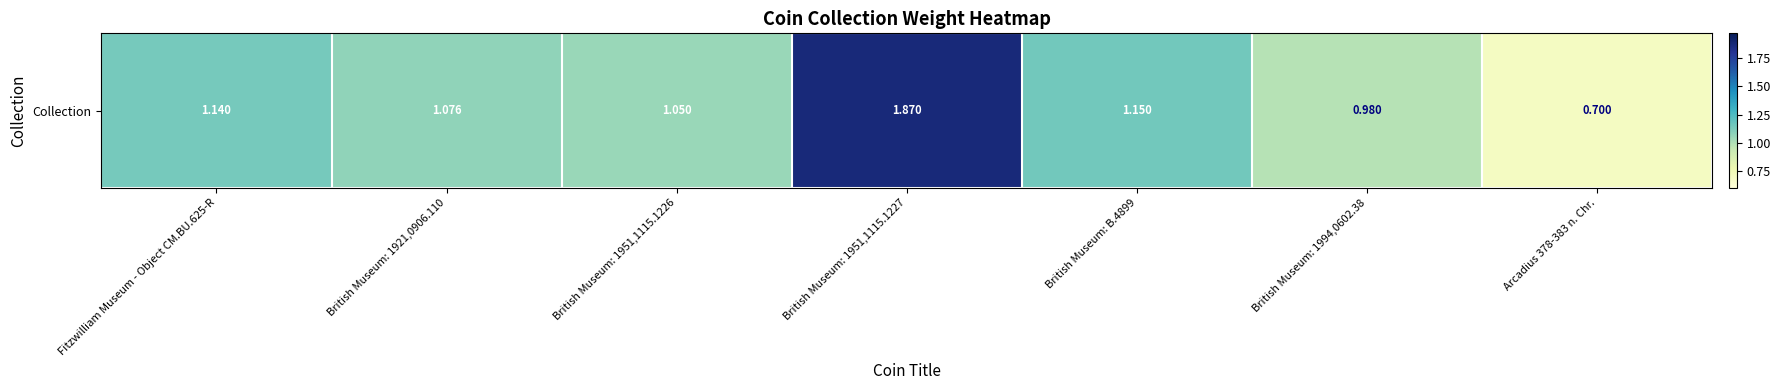

Reading right to left, transcribe all the data shown in this chart.

Arcadius 378-383 n. Chr.=0.7	British Museum: 1994,0602.38=1.0	British Museum: B.4899=1.1	British Museum: 1951,1115.1227=1.9	British Museum: 1951,1115.1226=1.1	British Museum: 1921,0906.110=1.1	Fitzwilliam Museum - Object CM.BU.625-R=1.1